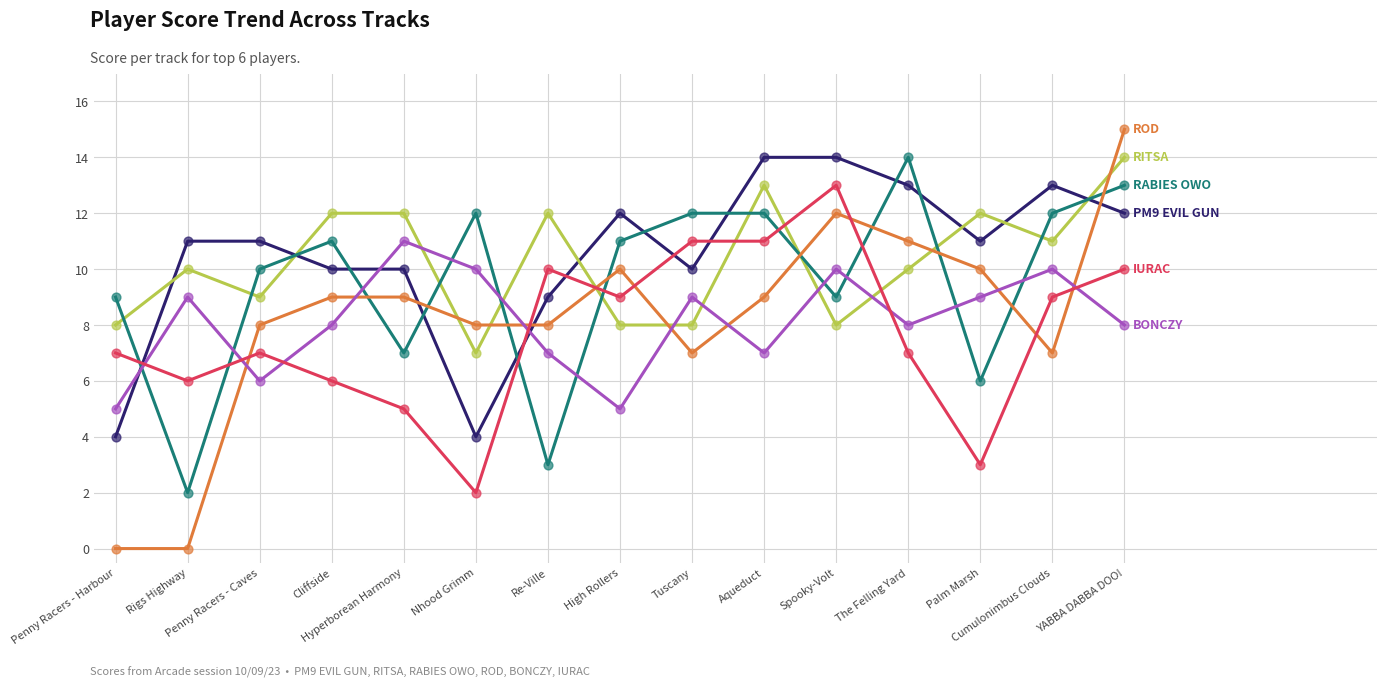

What is the maximum value shown in the chart?

15